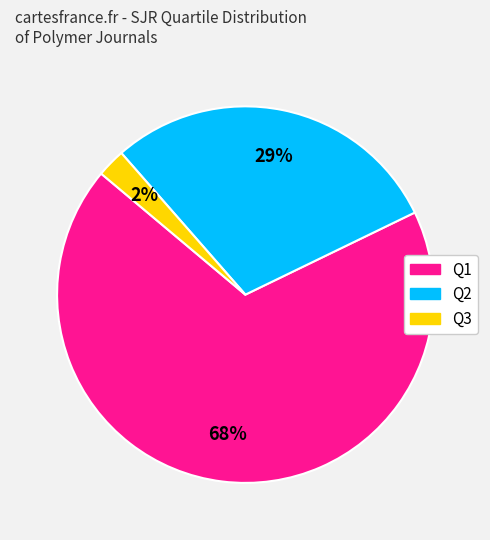

Which category has the biggest portion of the pie?

Q1